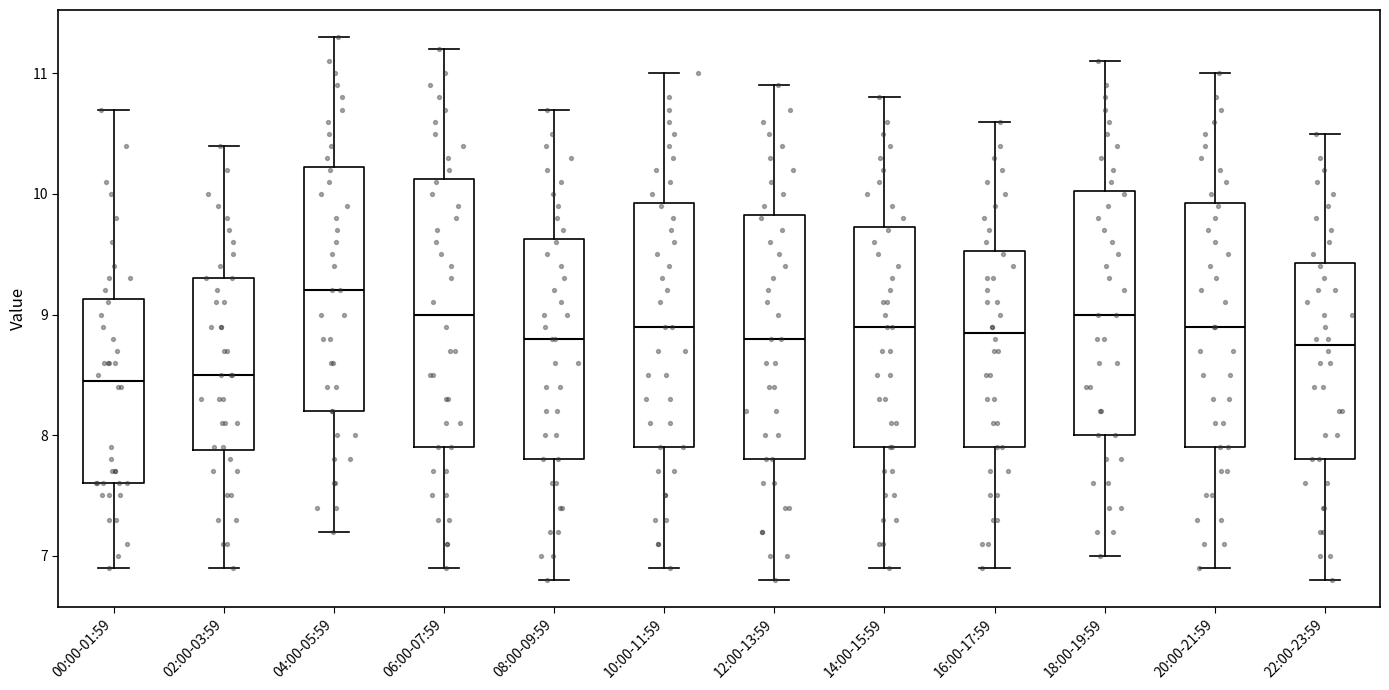

Which box is the tallest, from its lower edge to its upper edge?

06:00-07:59